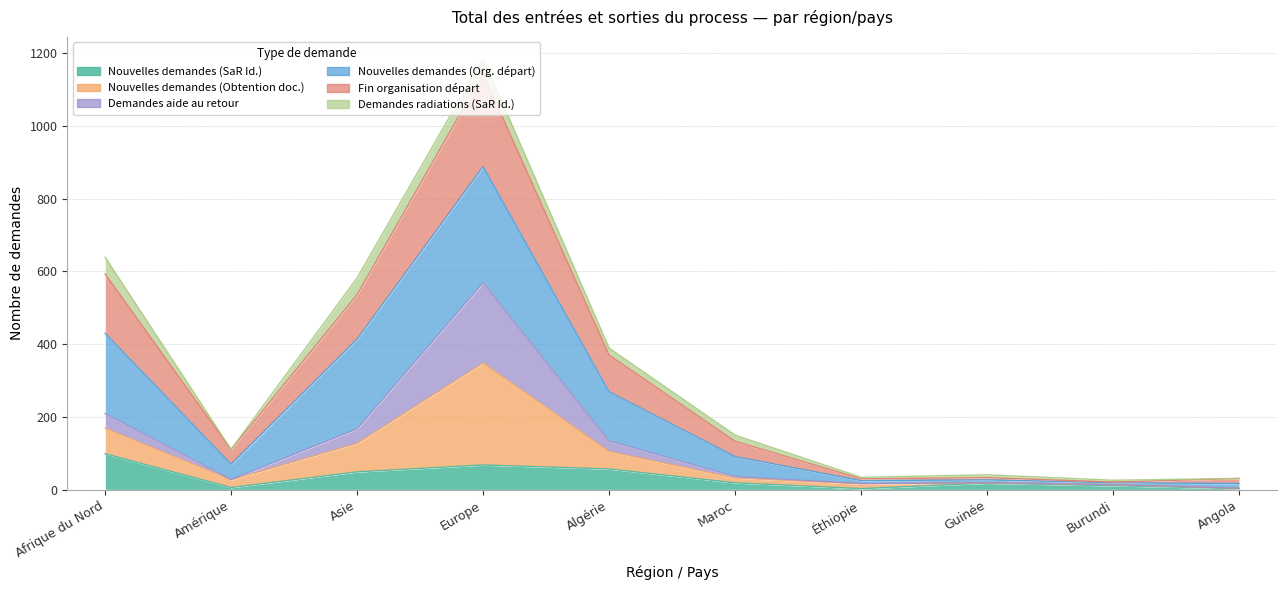

Between Amérique and Afrique du Nord, which is larger?

Afrique du Nord